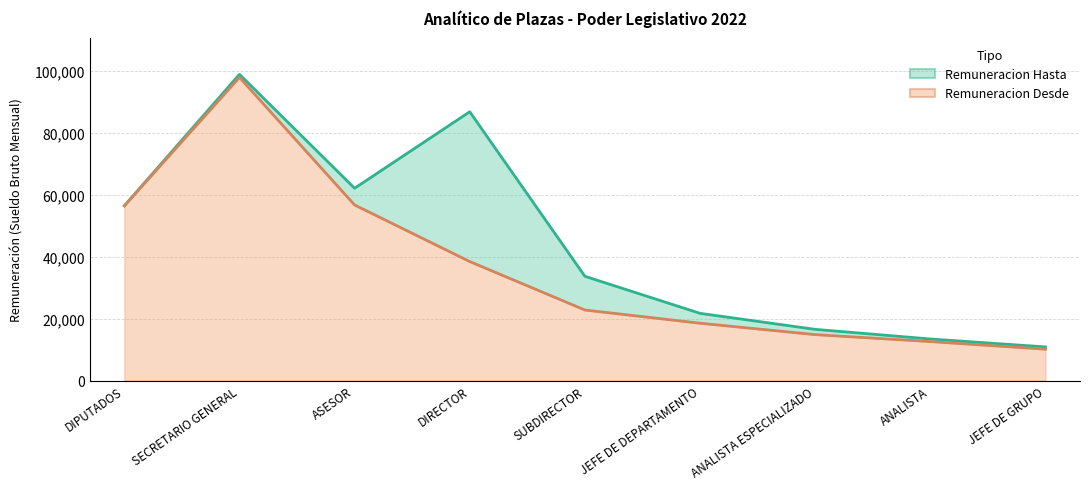

Where does the Remuneracion Hasta series first go above 33658?

DIPUTADOS